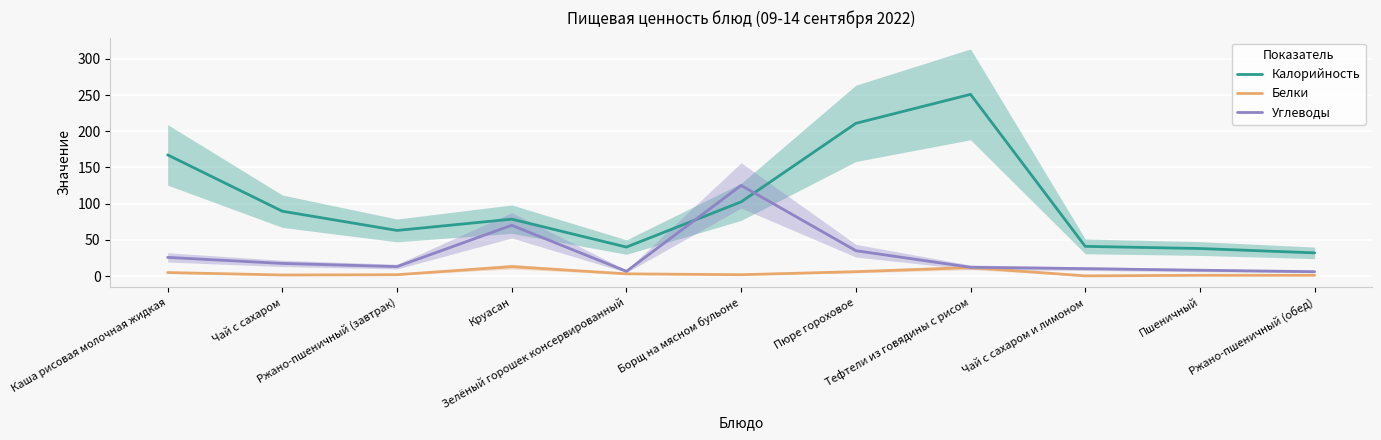

True or false: Углеводы and Белки intersect in this chart.

False